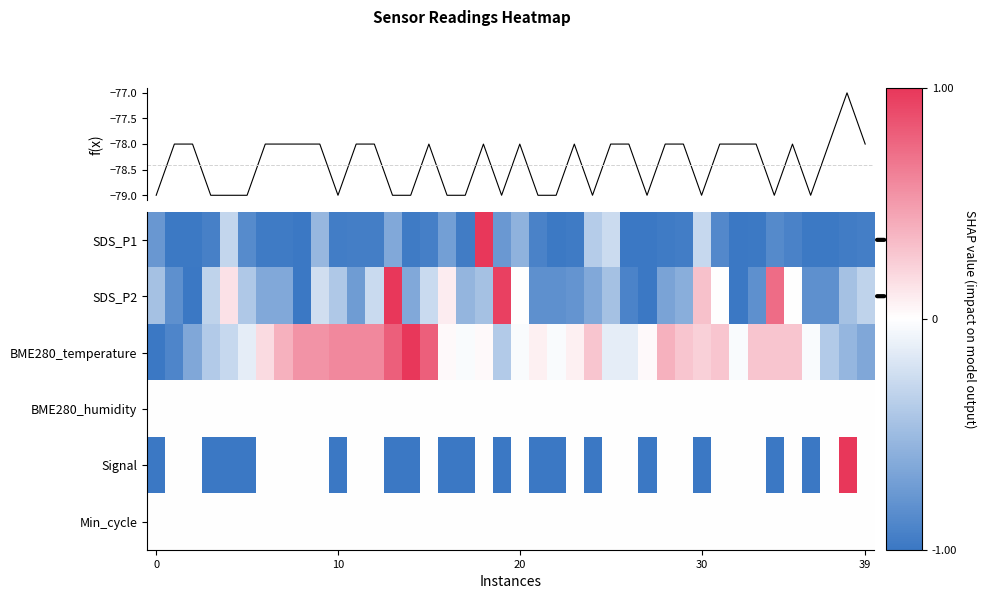

Which series has the largest total across all categories?

BME280_temperature